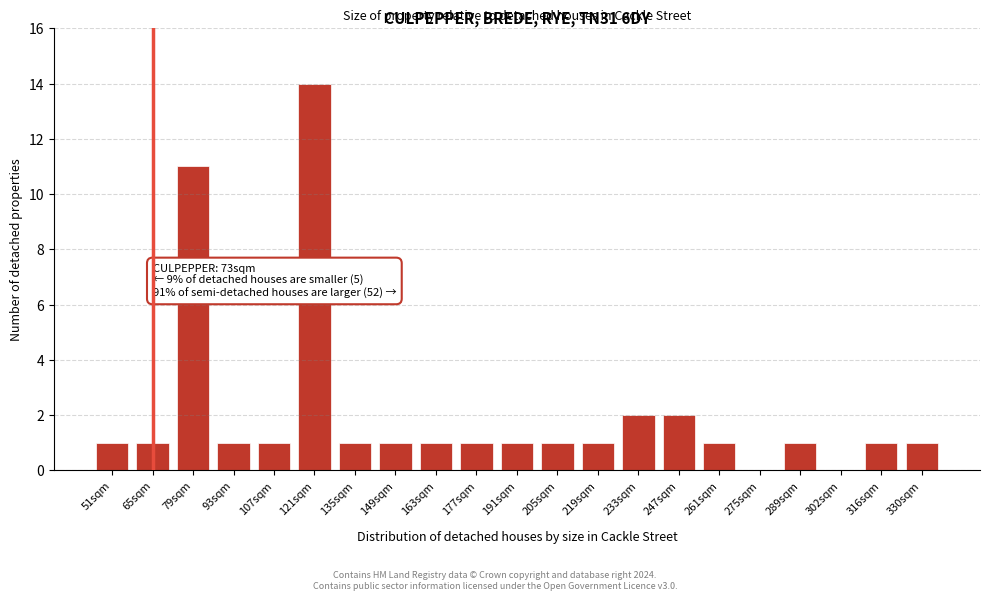

Reading left to right, extract all data points from this chart.

51sqm=1	65sqm=1	79sqm=11	93sqm=1	107sqm=1	121sqm=14	135sqm=1	149sqm=1	163sqm=1	177sqm=1	191sqm=1	205sqm=1	219sqm=1	233sqm=2	247sqm=2	261sqm=1	275sqm=0	289sqm=1	302sqm=0	316sqm=1	330sqm=1